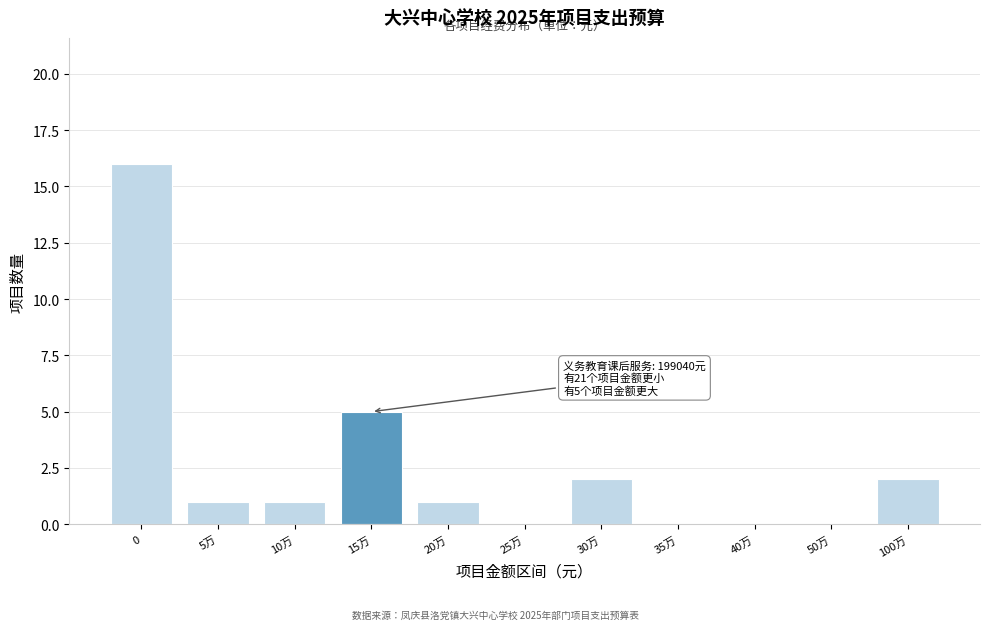

Reading right to left, transcribe all the data shown in this chart.

100万=2	50万=0	40万=0	35万=0	30万=2	25万=0	20万=1	15万=5	10万=1	5万=1	0=16